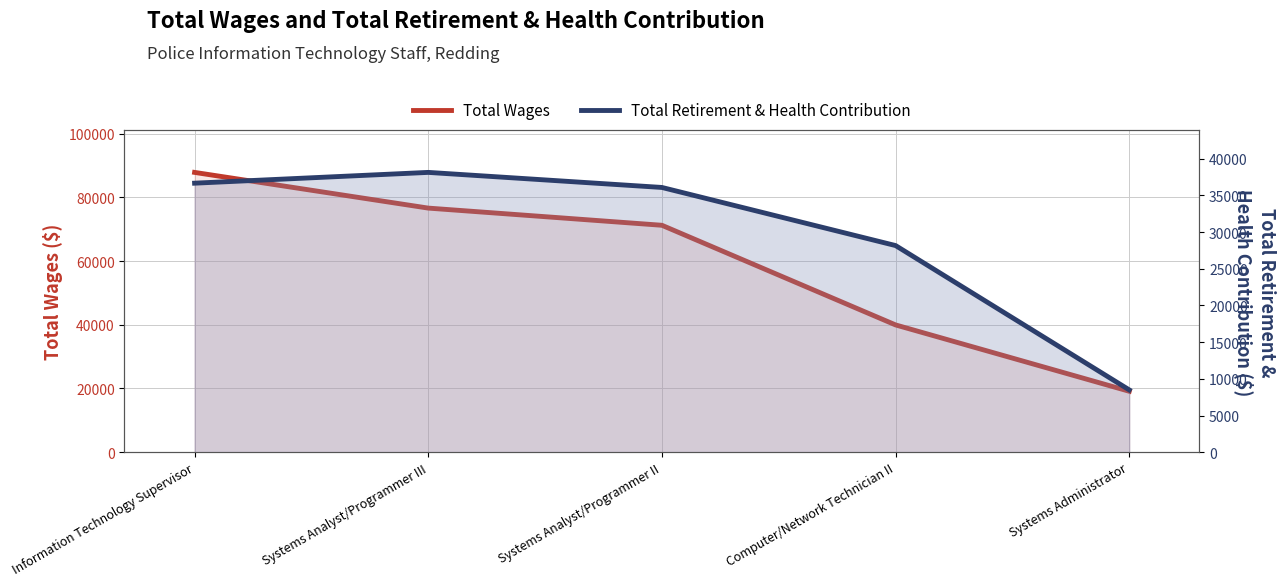

Is it true that Total Retirement & Health Contribution equals 17441 at Systems Analyst/Programmer III?

False